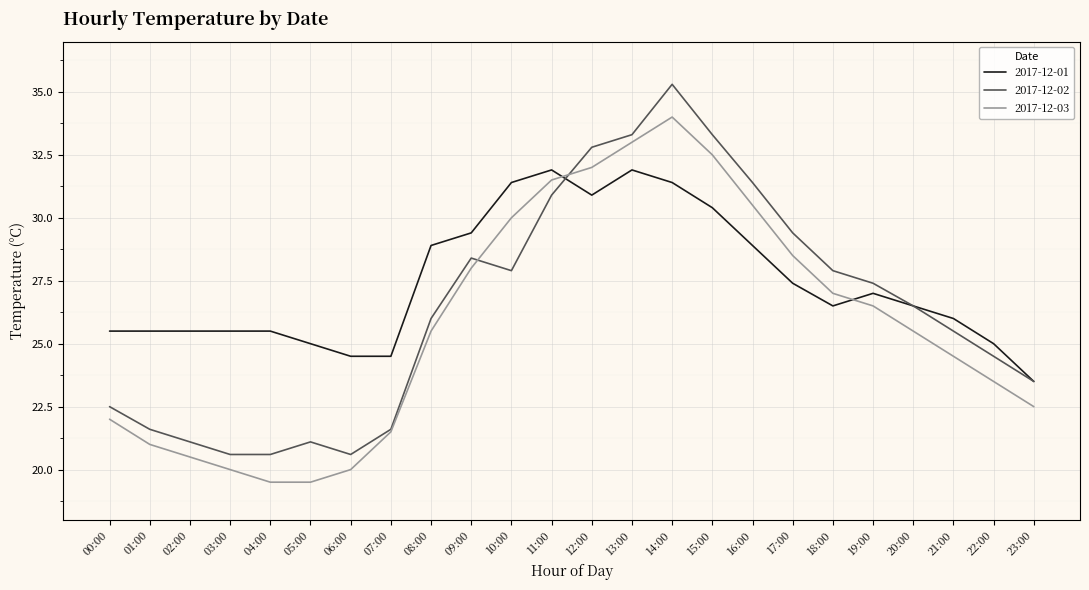

What is the lowest value of the 2017-12-01 series?

23.5